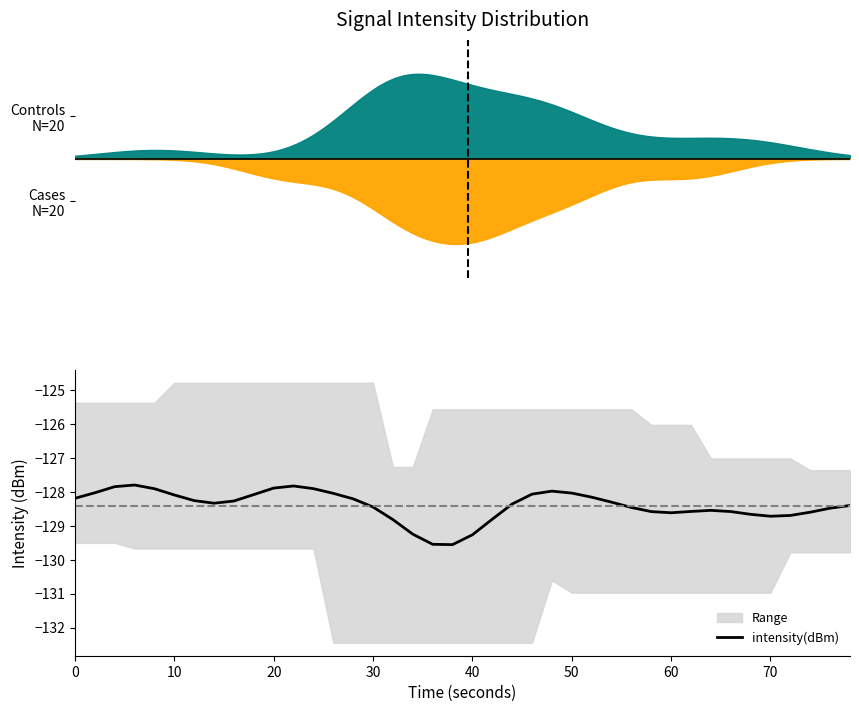

True or false: intensity(dBm) has a value of -128.2 at 0.

True